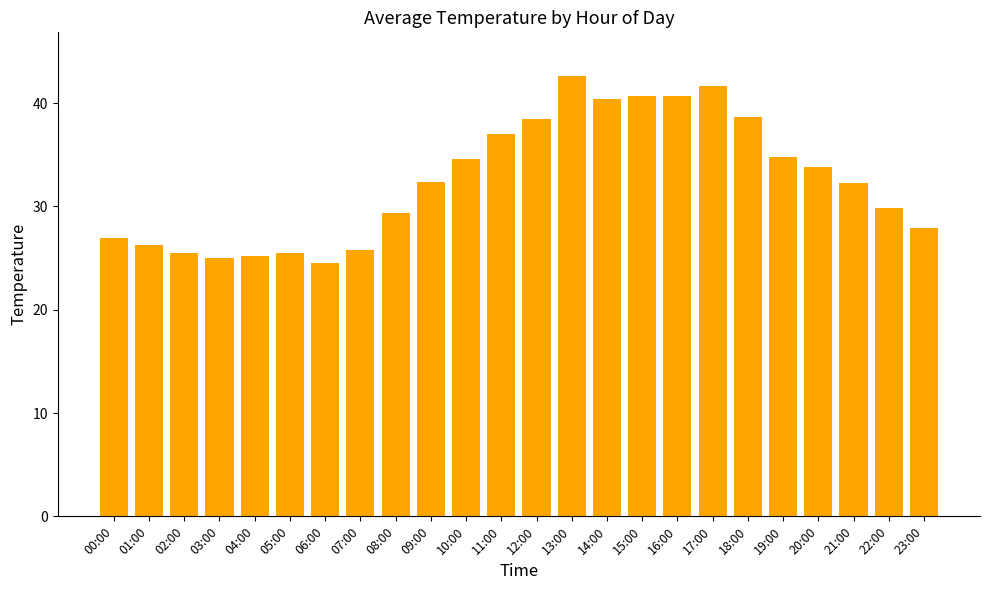

What is the label of the 3rd bar from the left?

02:00